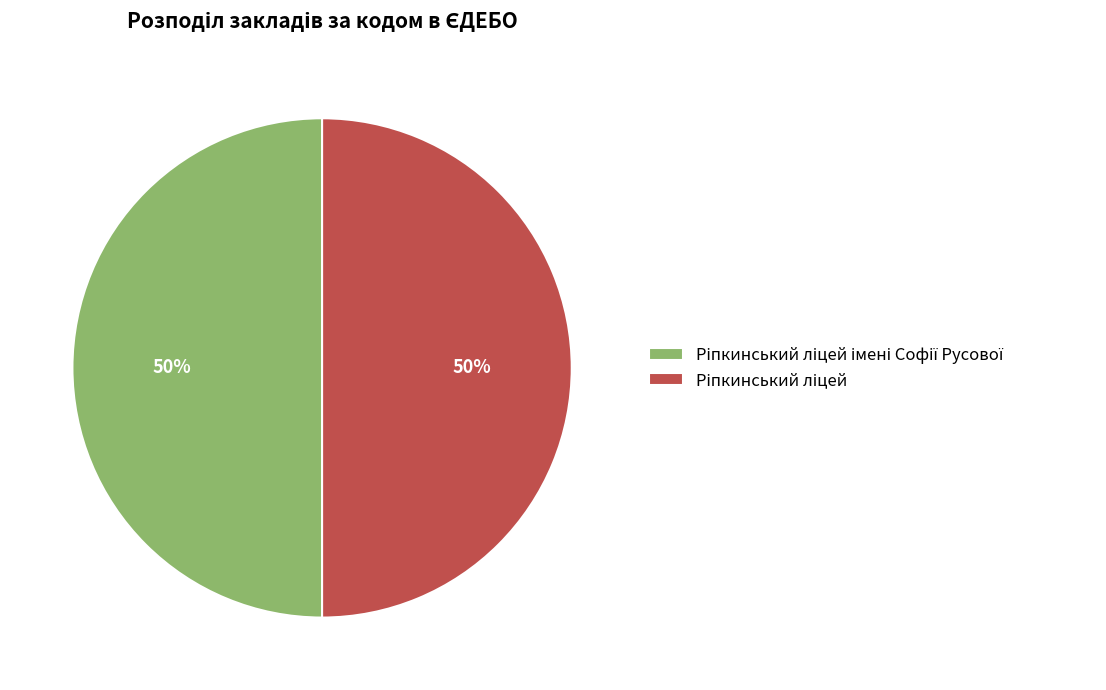

To the nearest percent, what is the average slice percentage?

50%